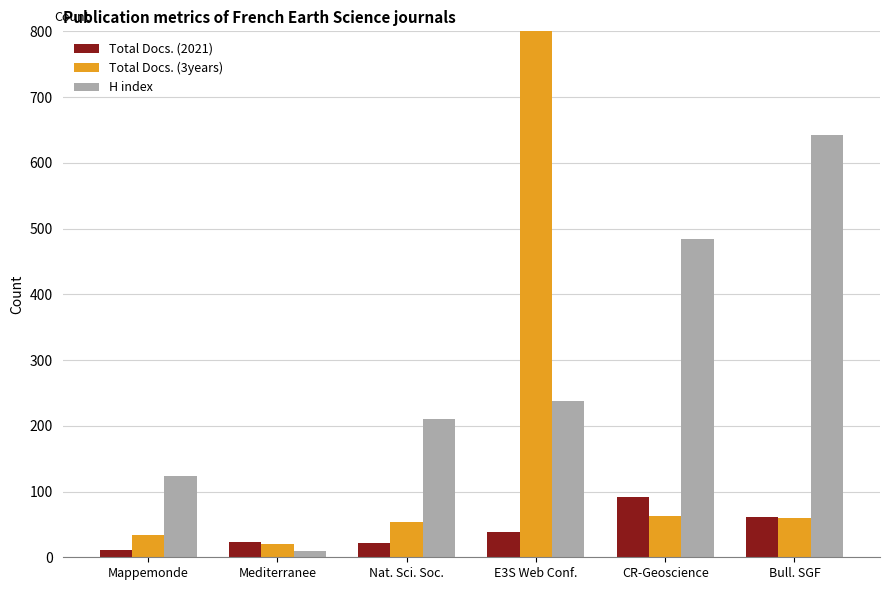

Is the value of Total Docs. (2021) at Nat. Sci. Soc. greater than the value of H index at Mediterranee?

Yes